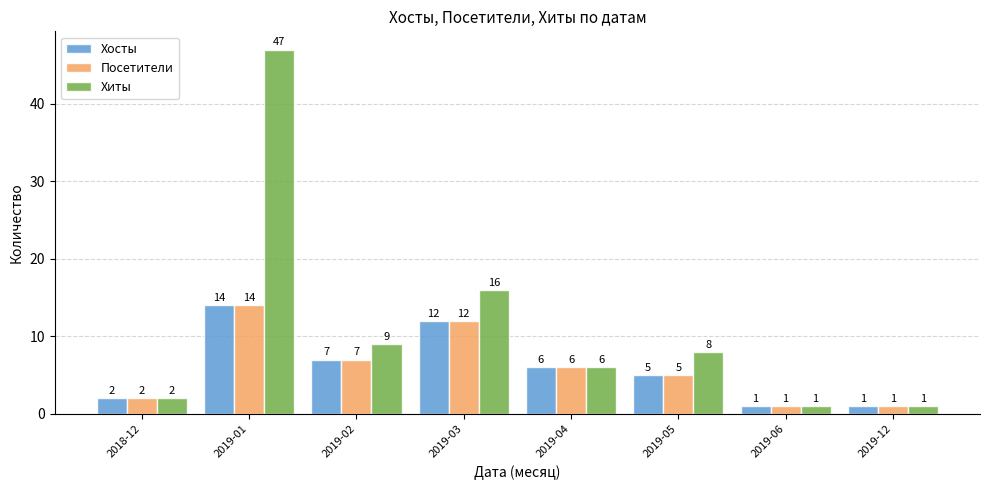

What is the minimum value for Хиты?

1